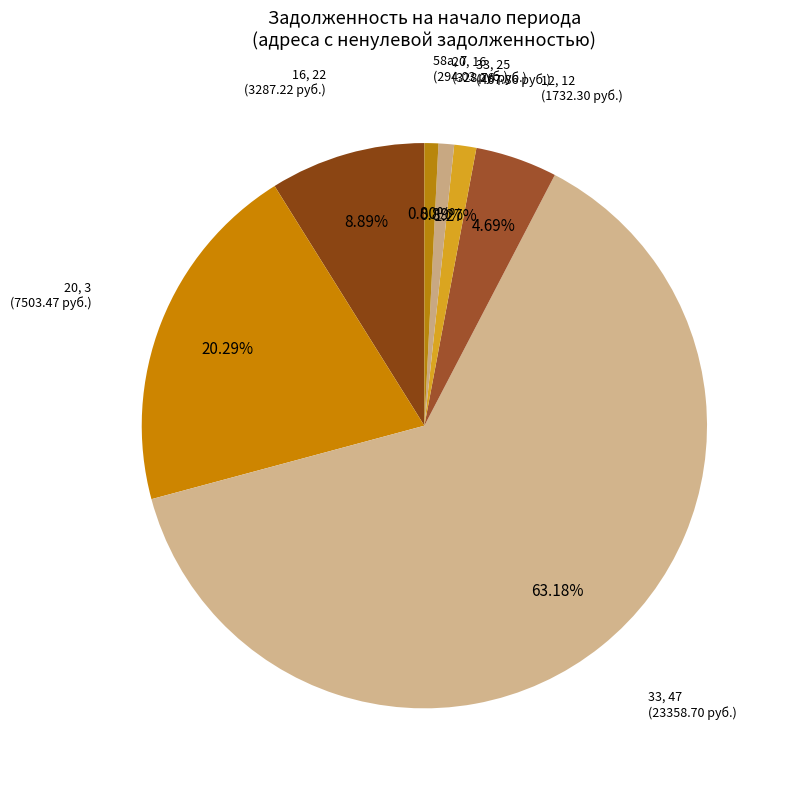

How many slices are in this pie chart?

7